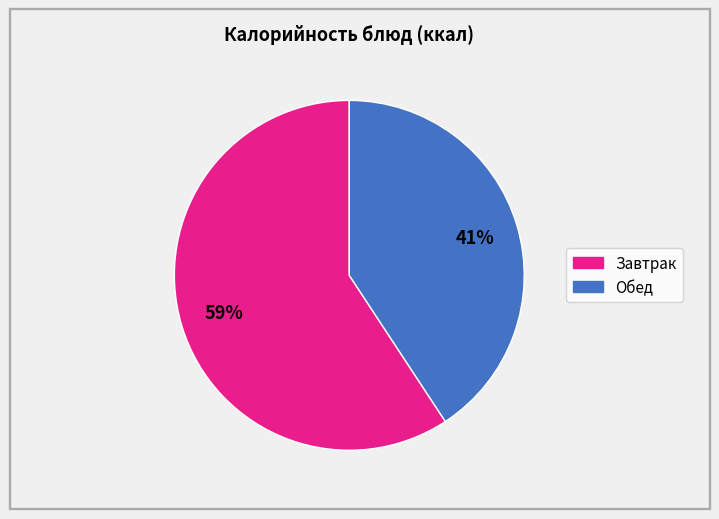

Is there any slice that represents more than half of the pie?

Yes